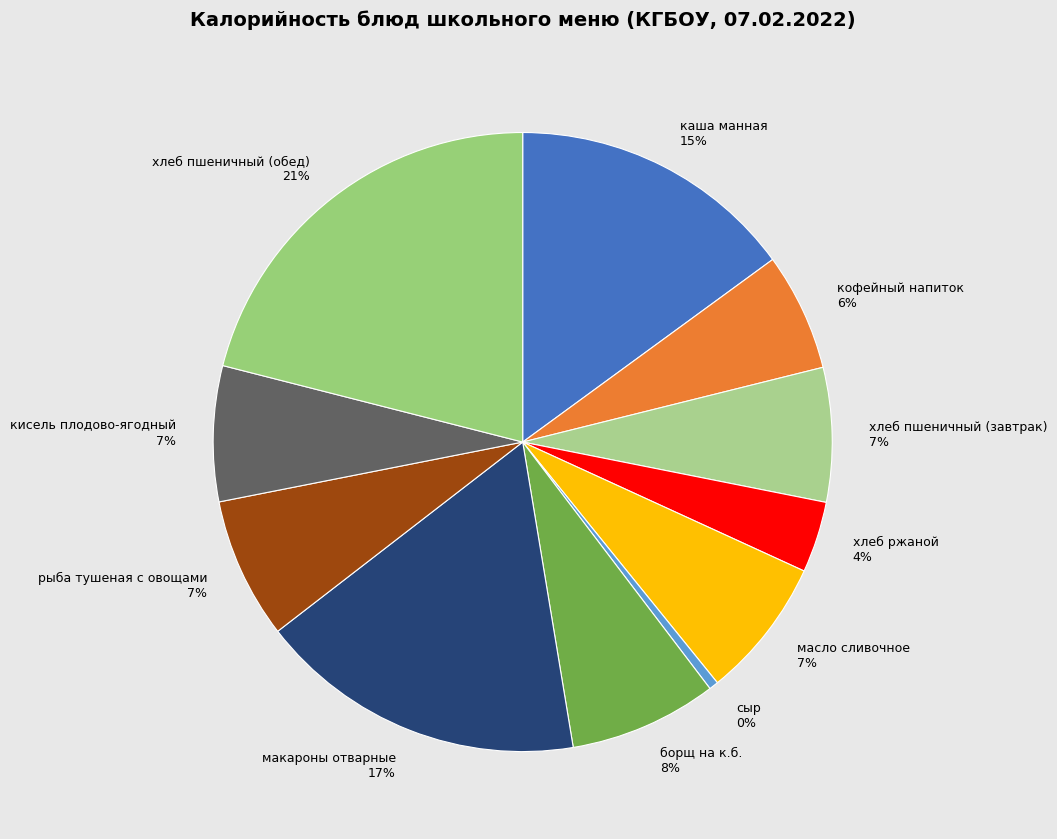

Is there any slice that represents more than half of the pie?

No